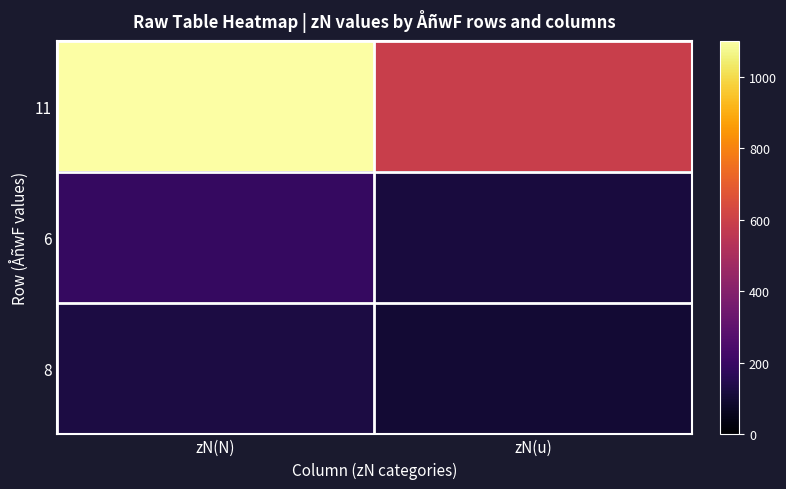

Reading left to right, list all the values displayed in this chart.

11: zN(N)=1100	zN(u)=590
6: zN(N)=190	zN(u)=120
8: zN(N)=125	zN(u)=100